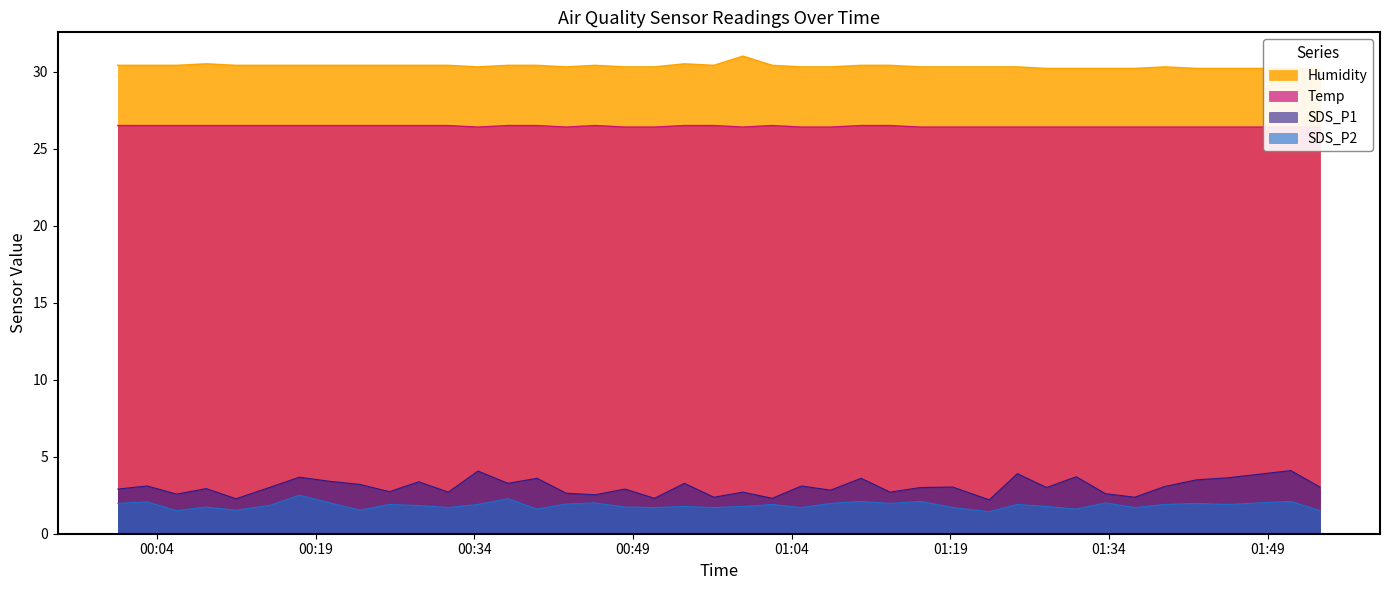

True or false: Temp and Humidity intersect in this chart.

False